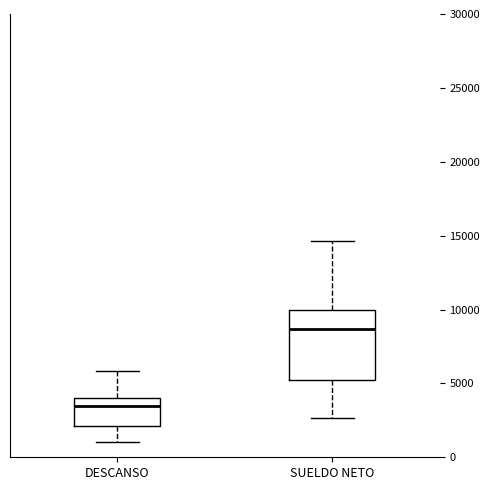

Comparing the boxes themselves (not the whiskers), which one is the tallest?

SUELDO NETO